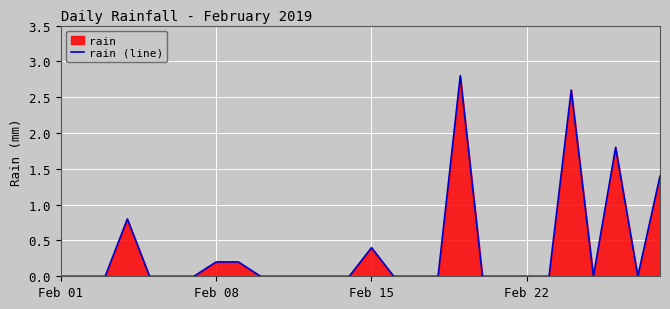

What is the approximate value at Feb 15?

0.4